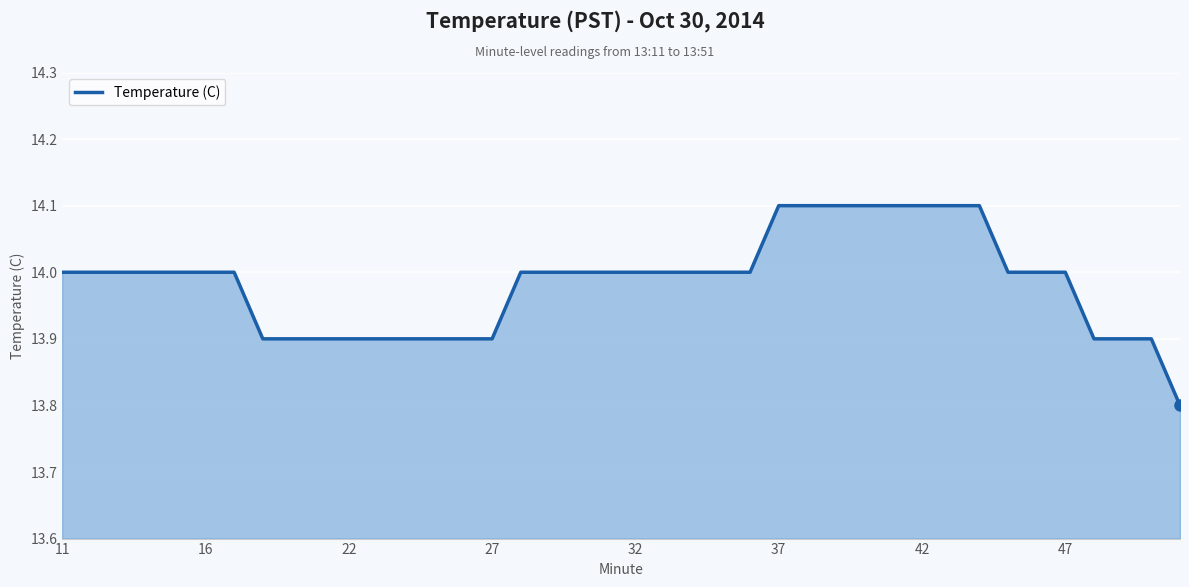

Reading left to right, list all the values displayed in this chart.

14.0	14.0	14.0	14.0	14.0	14.0	14.0	13.9	13.9	13.9	13.9	13.9	13.9	13.9	13.9	13.9	14.0	14.0	14.0	14.0	14.0	14.0	14.0	14.0	14.0	14.1	14.1	14.1	14.1	14.1	14.1	14.1	14.1	14.0	14.0	14.0	13.9	13.9	13.9	13.8